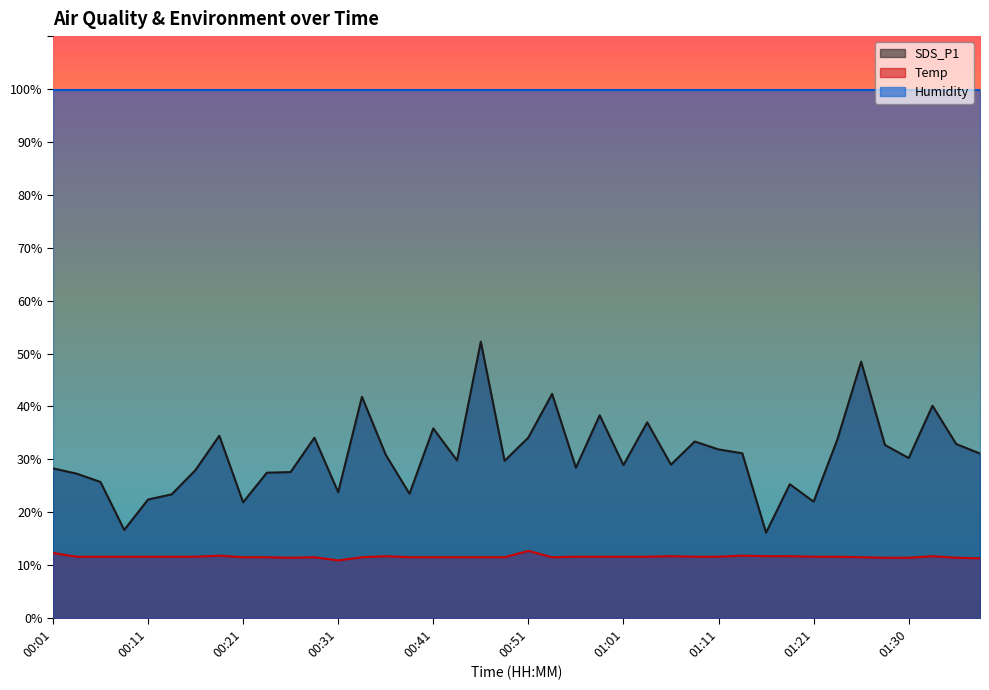

At which label is SDS_P1 closest to 34?

00:28